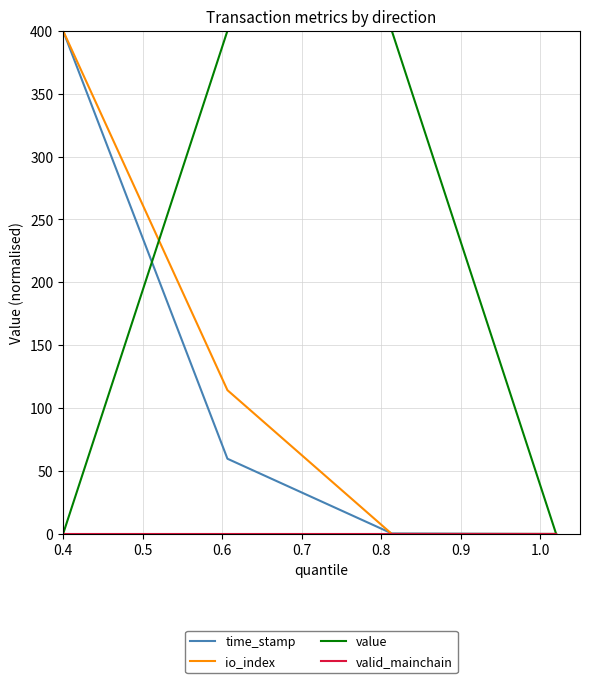

Which series has the largest total across all categories?

value